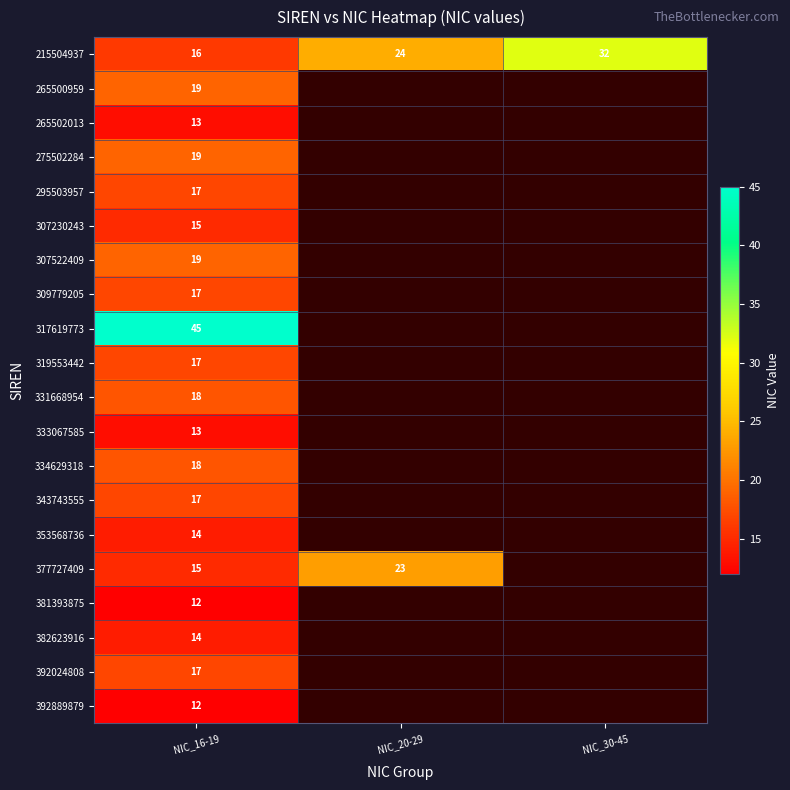

What is the spread (max minus min) of values at NIC_16-19?

33